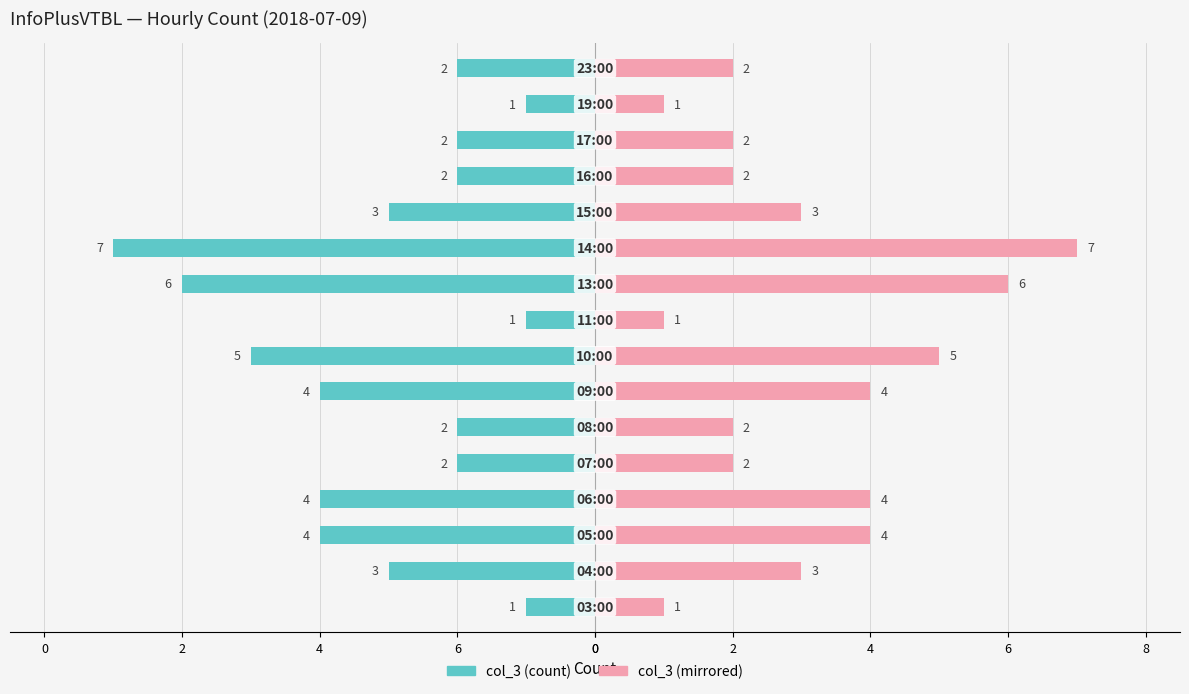

What is the difference between the highest and lowest values at 11?

6